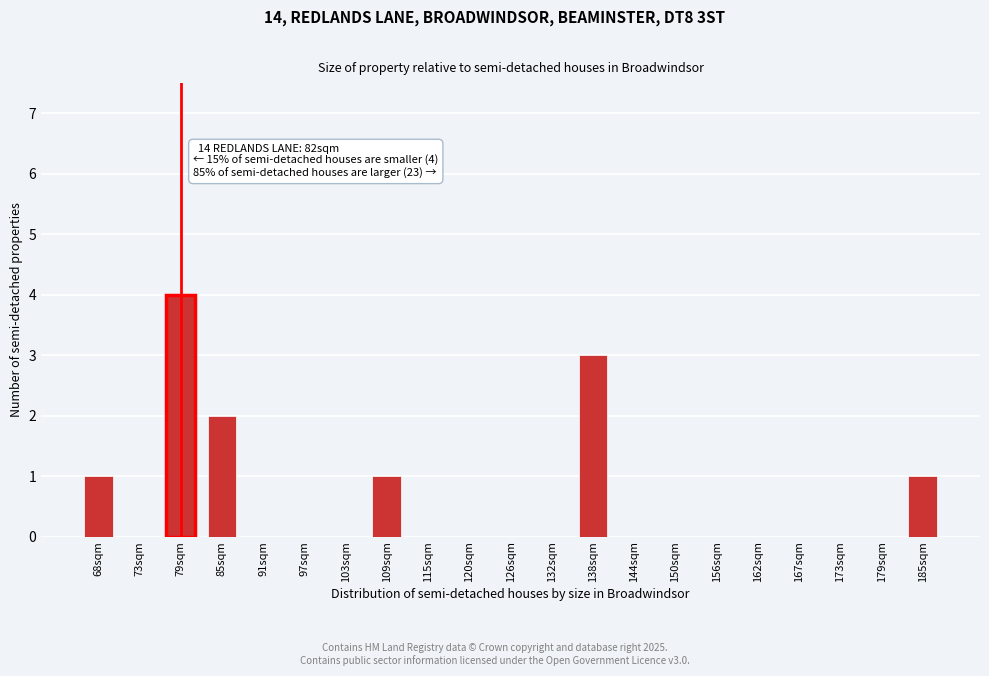

Reading left to right, what are all the values shown in this chart?

68sqm=1	73sqm=0	79sqm=4	85sqm=2	91sqm=0	97sqm=0	103sqm=0	109sqm=1	115sqm=0	120sqm=0	126sqm=0	132sqm=0	138sqm=3	144sqm=0	150sqm=0	156sqm=0	162sqm=0	167sqm=0	173sqm=0	179sqm=0	185sqm=1